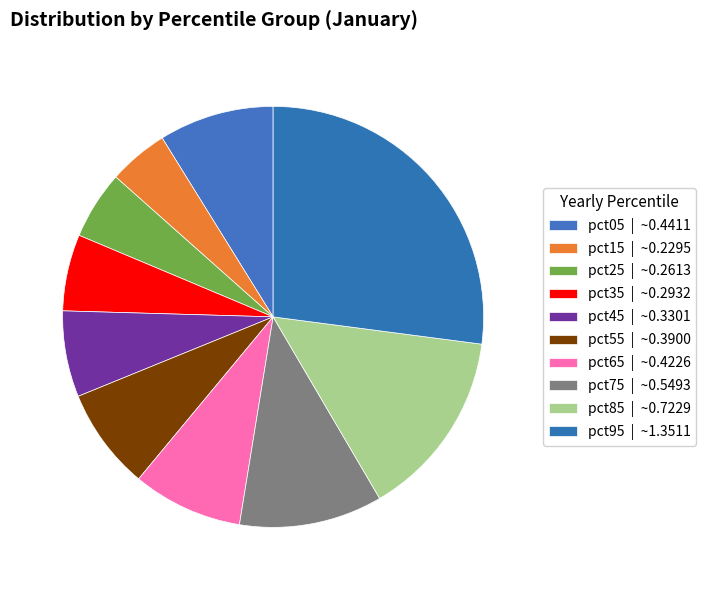

How many segments does this pie chart have?

10